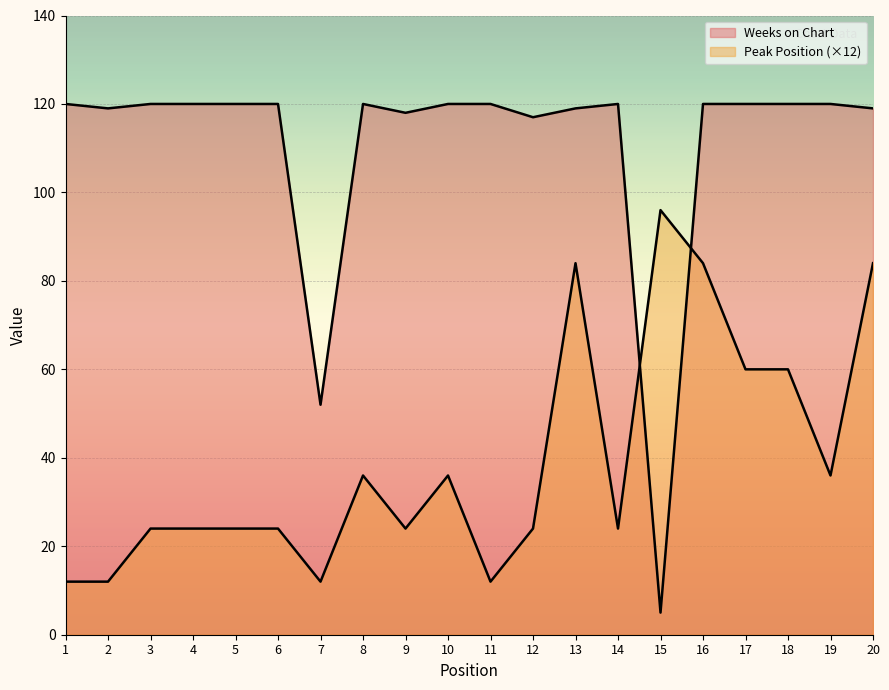

How many lines are shown in the chart?

2